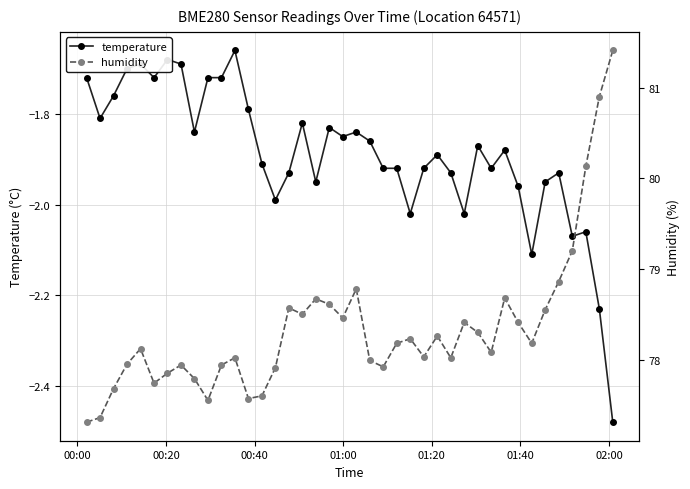

True or false: humidity and temperature intersect in this chart.

False